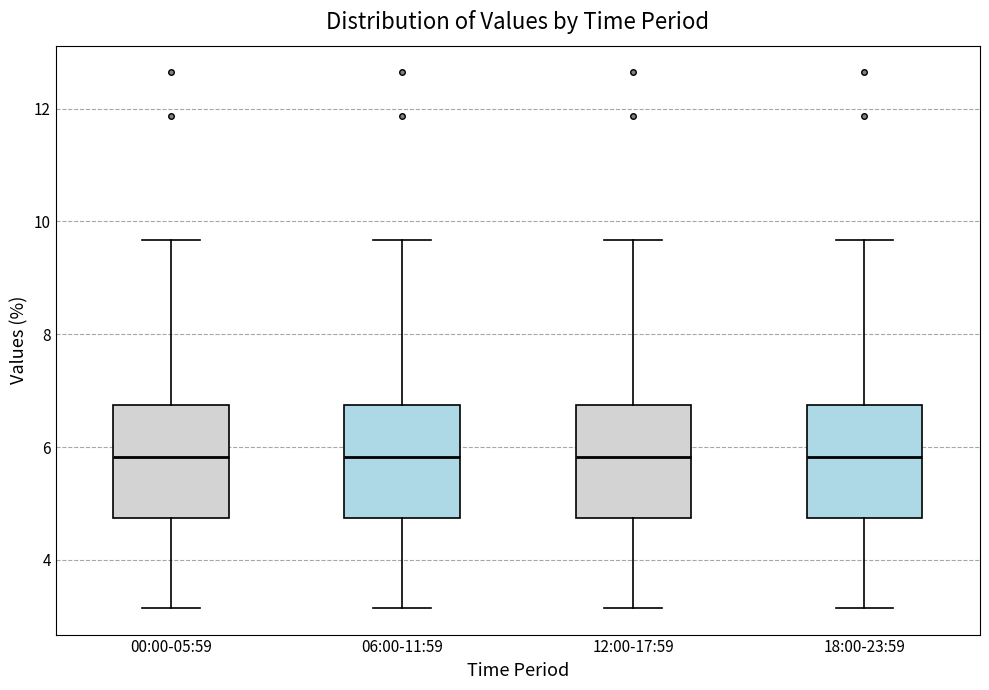

Reading left to right, read every box against the y-axis: the position of its median line, the range the box covers, and the ends of its whiskers. The values are not printed on the chart, so give them approximately, as read against the axis.

00:00-05:59: median 5.8, box 4.8 to 6.8, whiskers 3.2 to 9.6
06:00-11:59: median 5.8, box 4.8 to 6.8, whiskers 3.2 to 9.6
12:00-17:59: median 5.8, box 4.8 to 6.8, whiskers 3.2 to 9.6
18:00-23:59: median 5.8, box 4.8 to 6.8, whiskers 3.2 to 9.6